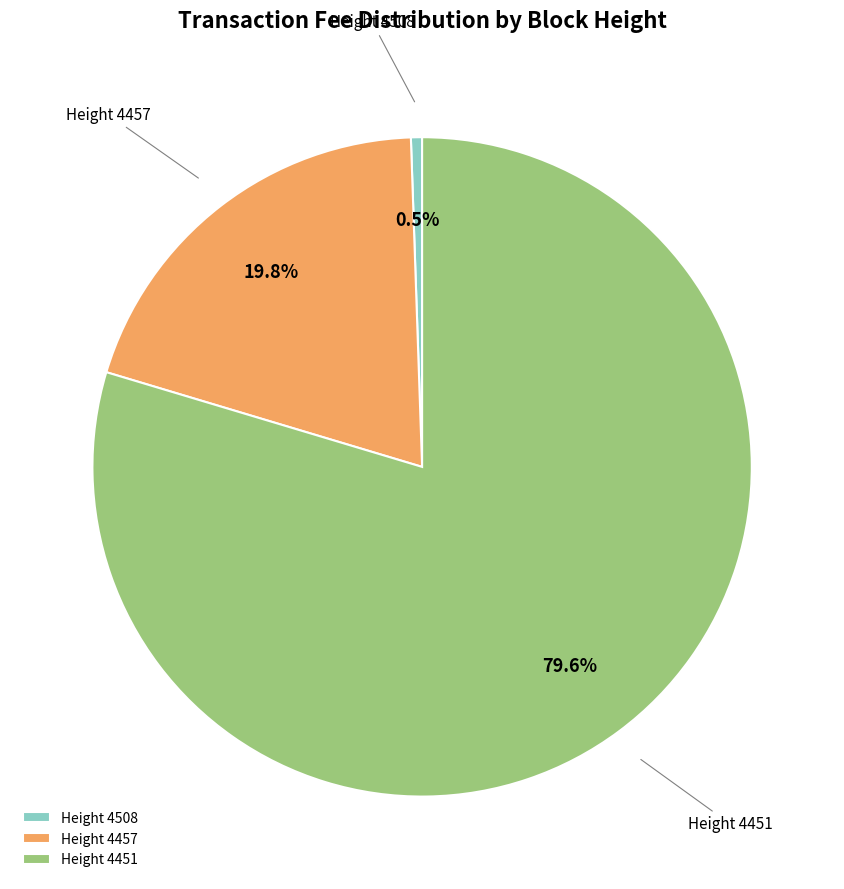

How many slices are in this pie chart?

3